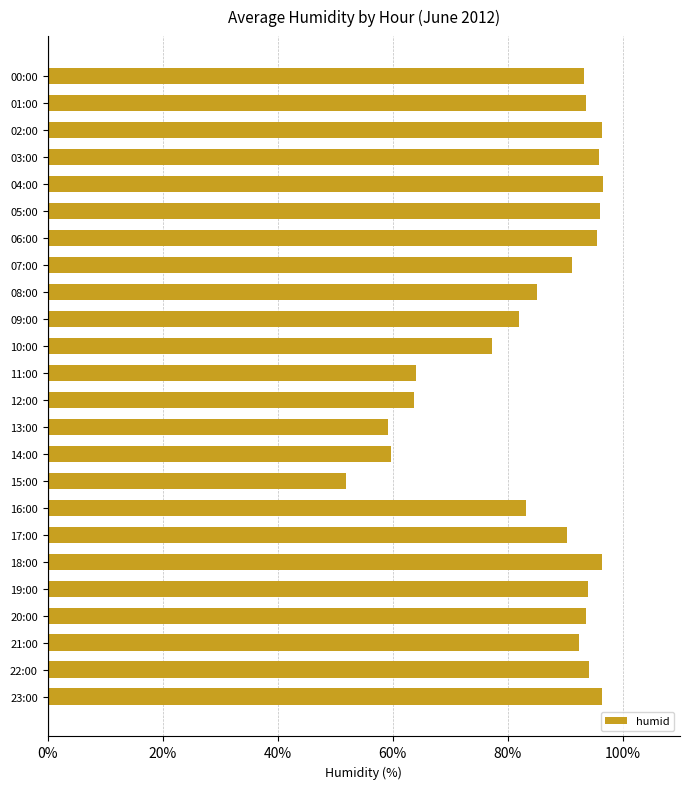

What is the average value?

85.1